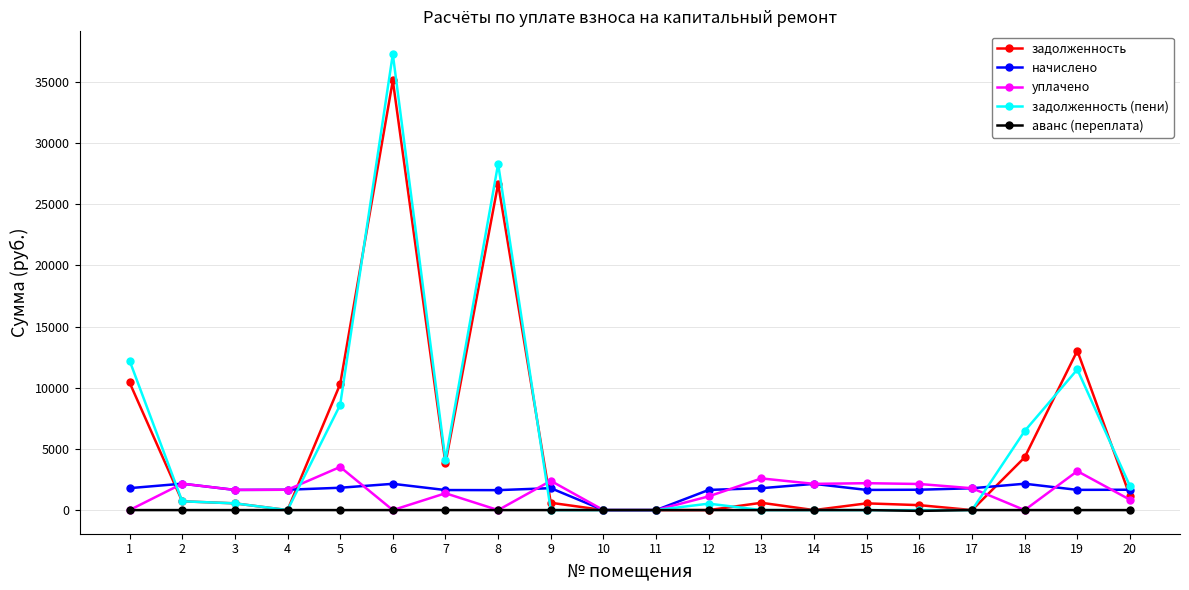

Is the value of начислено at 4 greater than the value of уплачено at 5?

No